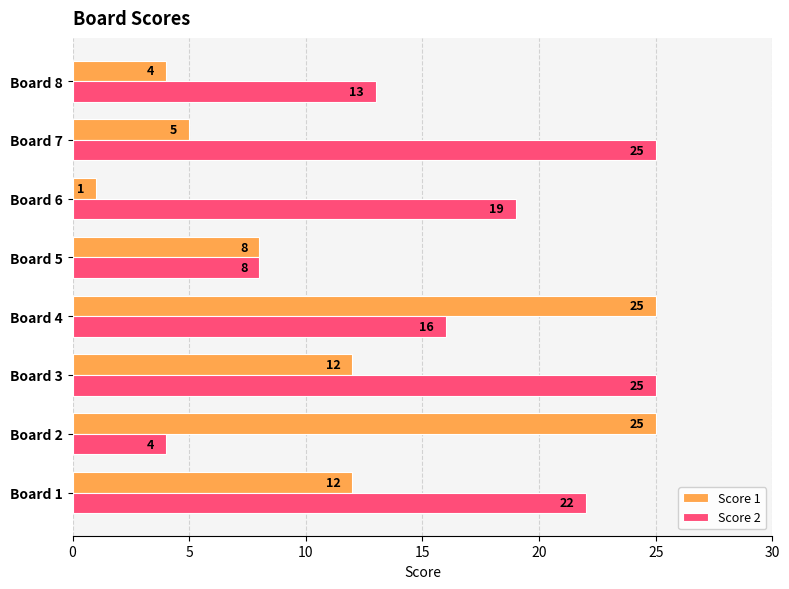

Which series changed the most between Board 3 and Board 7?

Score 1